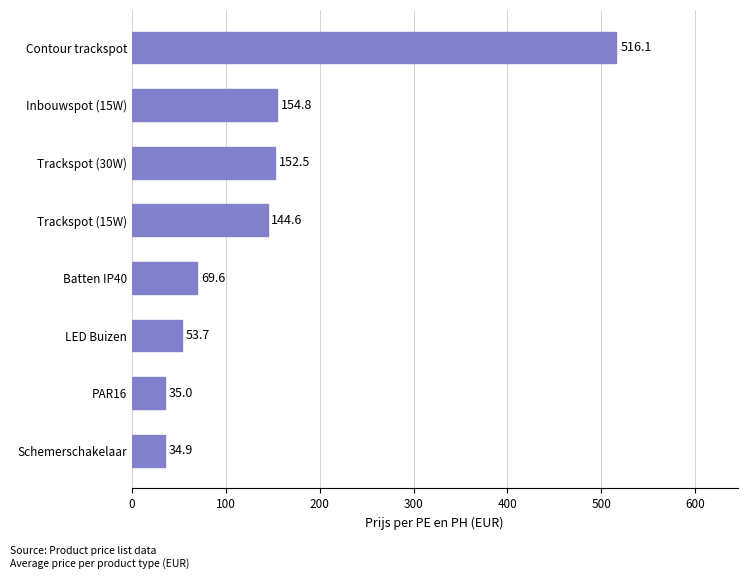

List the labels in order of value, largest first.

Contour trackspot, Inbouwspot (15W), Trackspot (30W), Trackspot (15W), Batten IP40, LED Buizen, PAR16, Schemerschakelaar